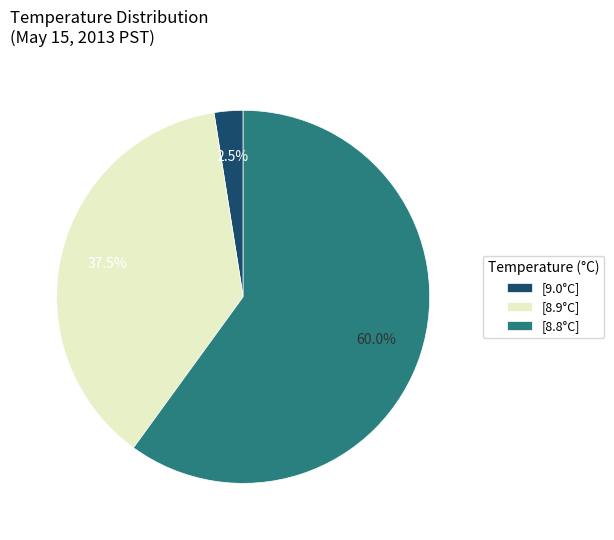

Approximately how many times larger is the value at [8.8°C] compared to [8.9°C]?

1.6